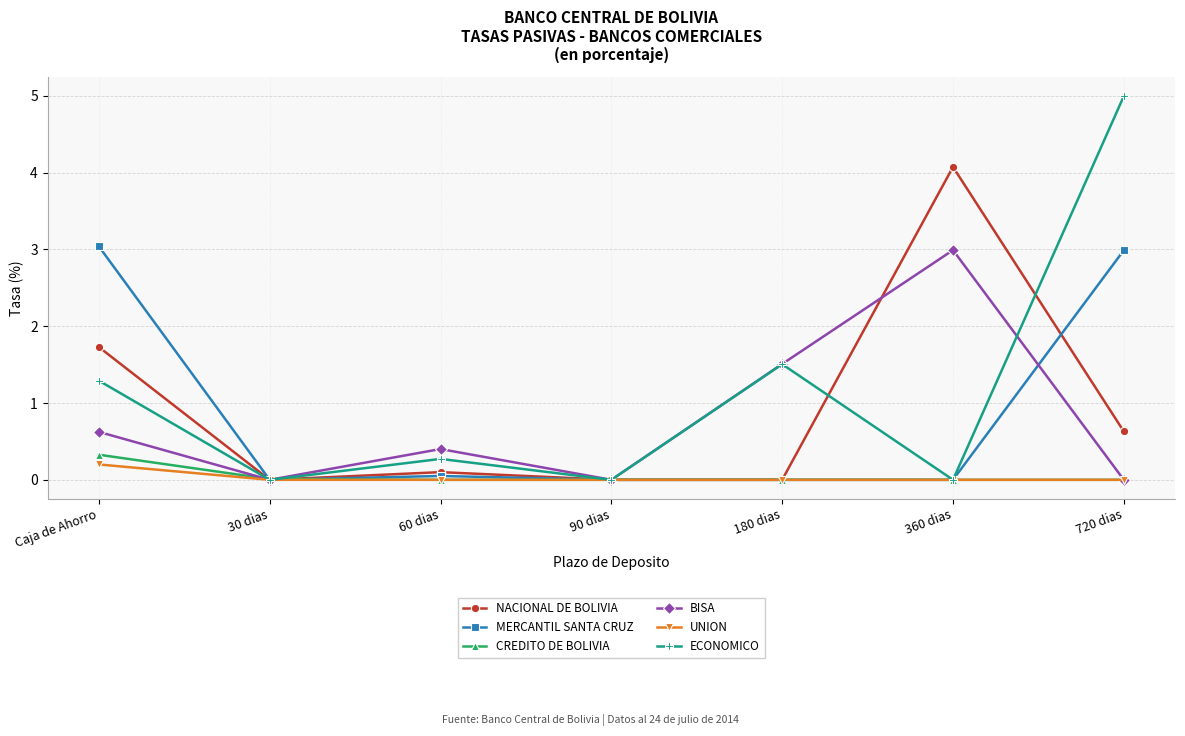

Count the number of data series in this chart.

6